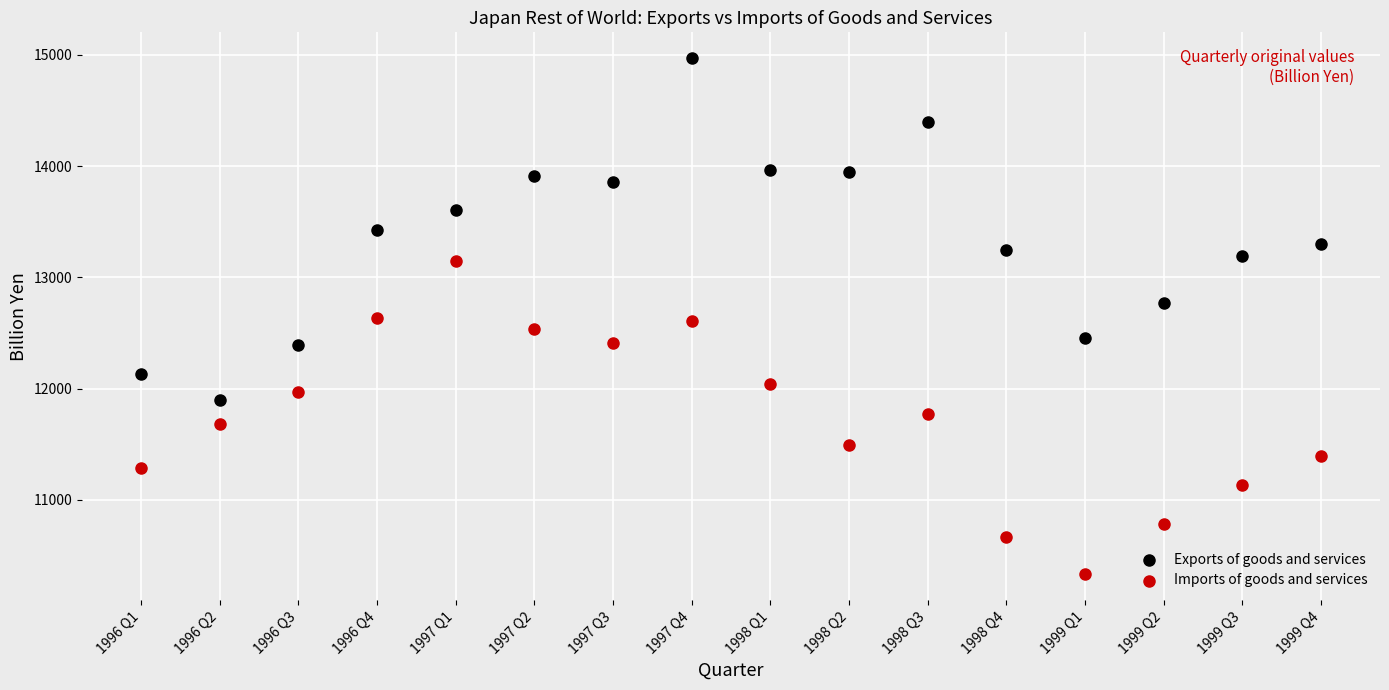

Which series reaches the maximum Y coordinate?

Exports of goods and services